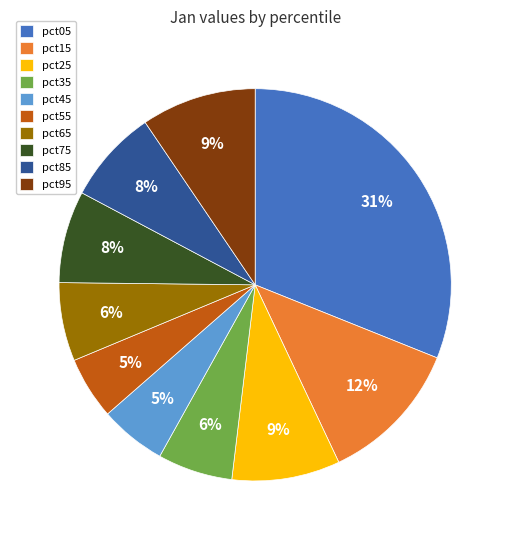

Which category has the biggest portion of the pie?

pct05